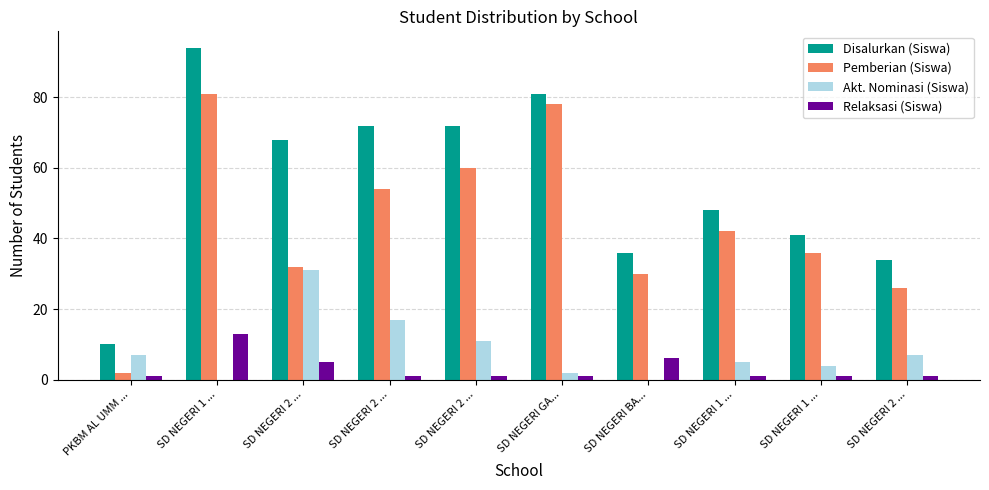

Are the bars horizontal?

No